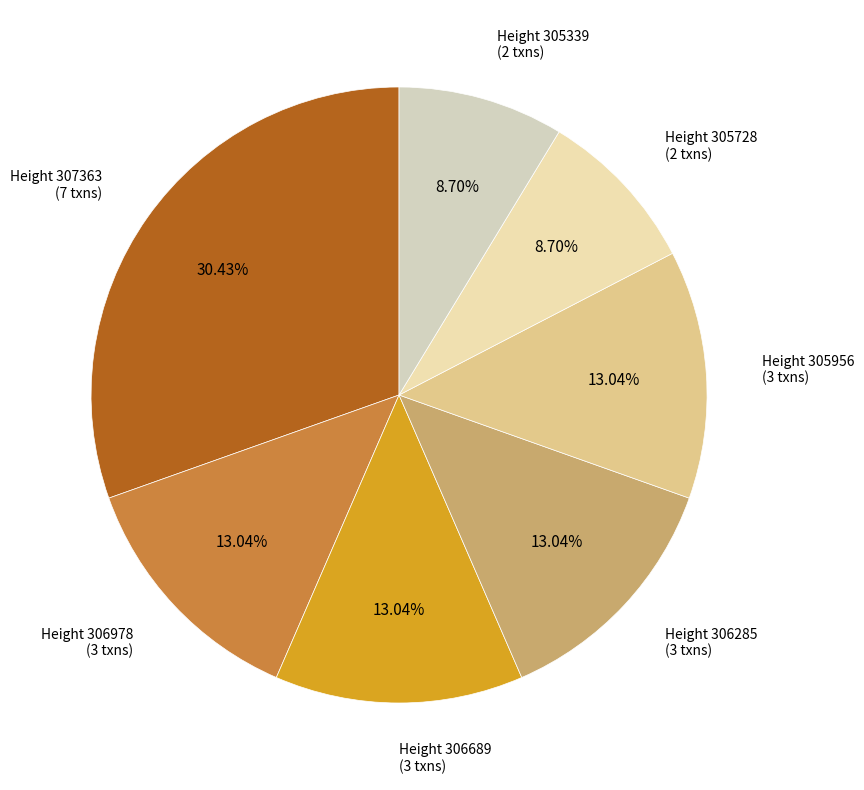

Combined, do Height 306285 (3 txns) and Height 306978 (3 txns) account for over 50%?

No